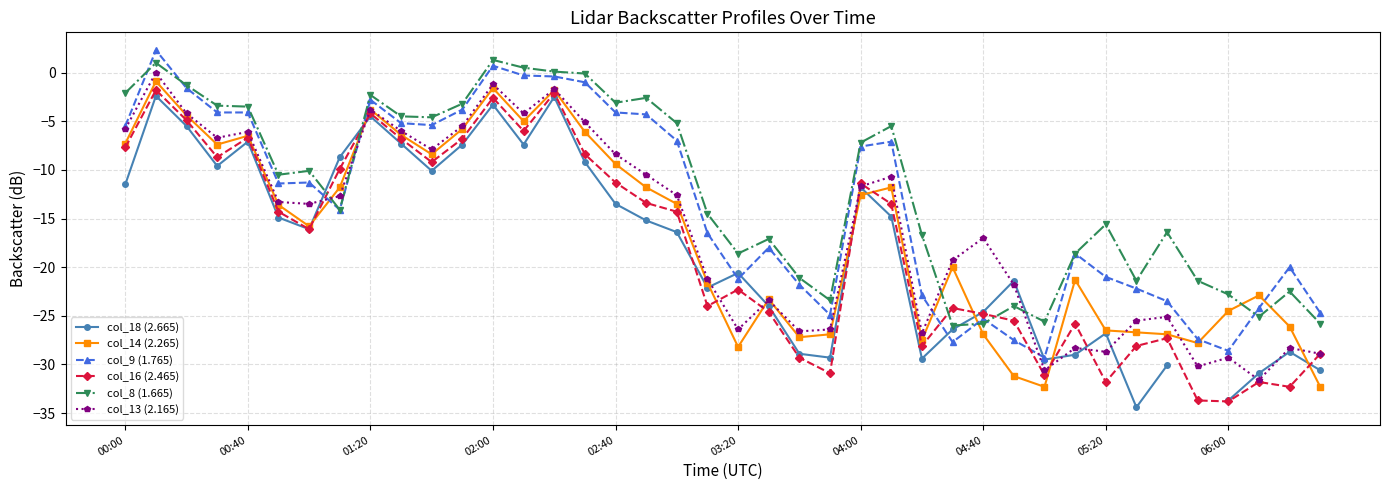

Which series ends up on top after the final intersection of col_9 (1.765) and col_18 (2.665)?

col_9 (1.765)